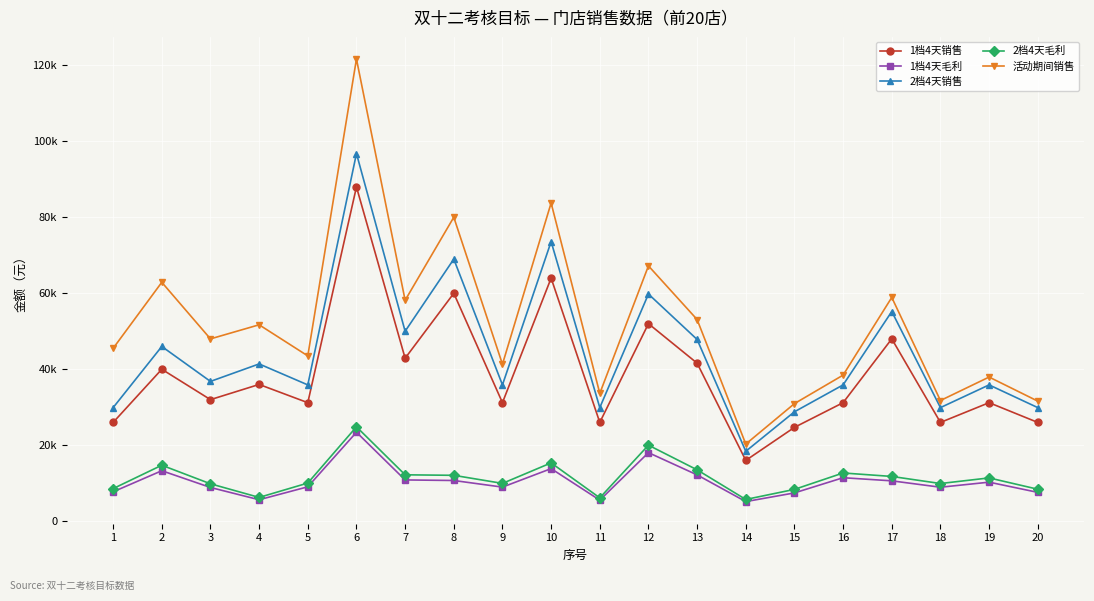

At which label does 1档4天毛利 reach its minimum?

14